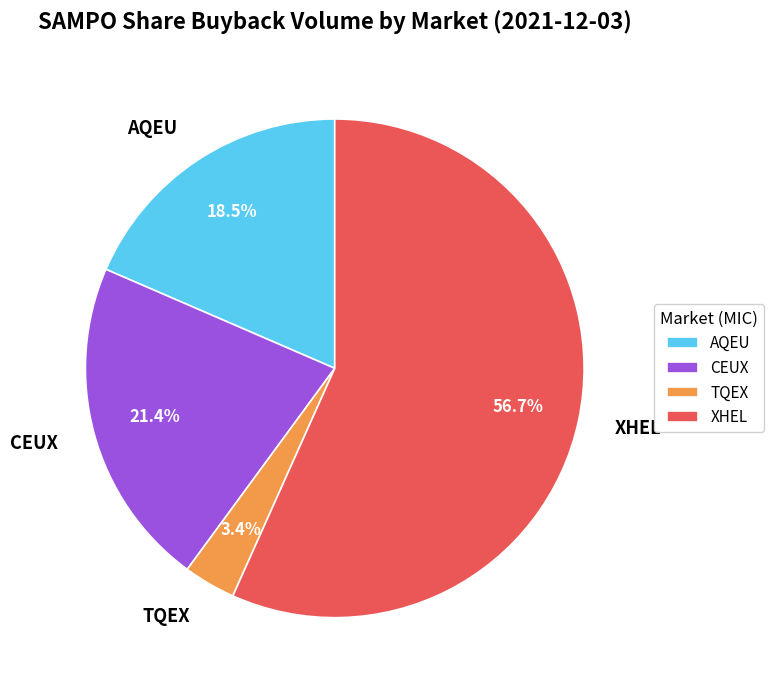

Which slice is the smallest?

TQEX